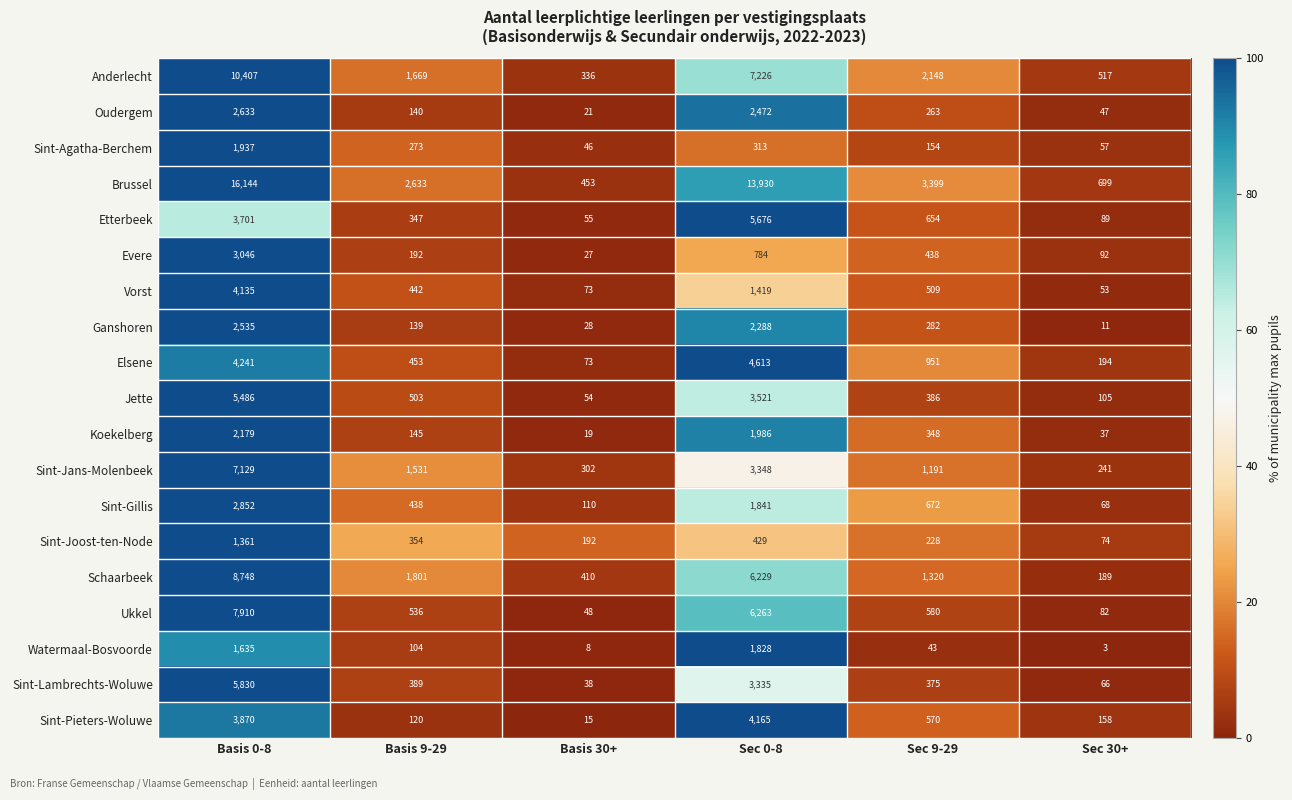

At how many categories does at least one series exceed 5?

6